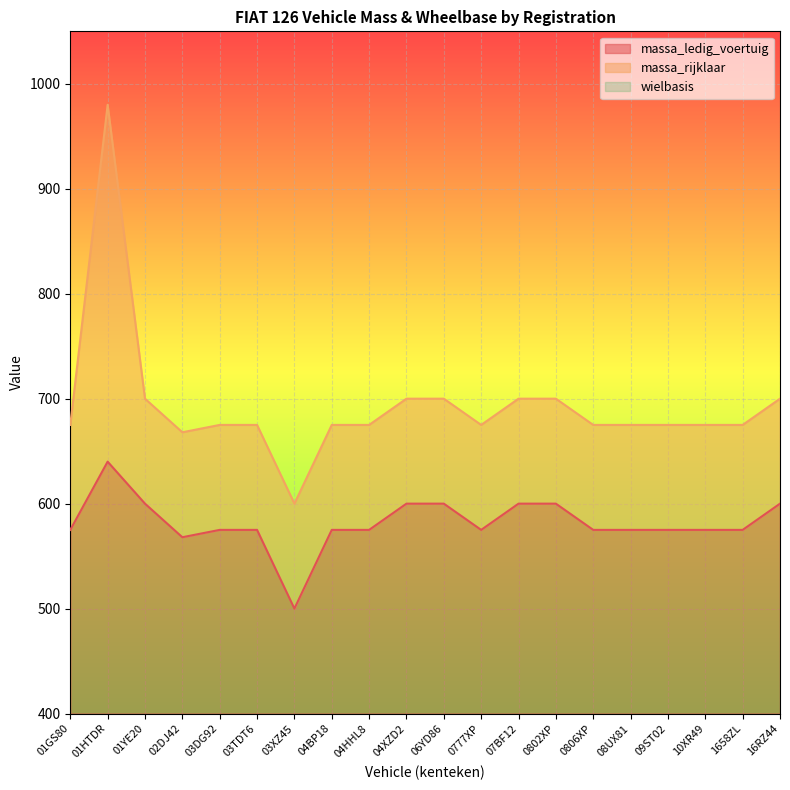

Where does the massa_ledig_voertuig series first go above 575?

01HTDR